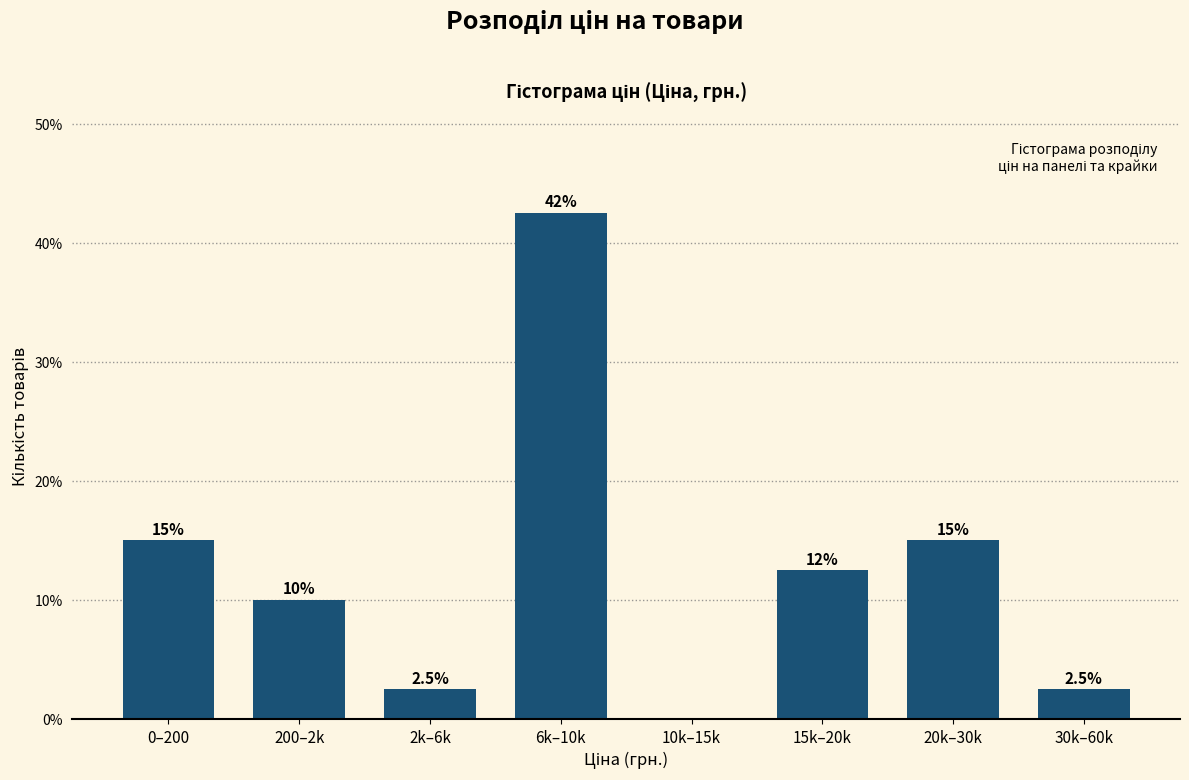

Reading left to right, what are all the values shown in this chart?

0–200=15.0	200–2k=10.0	2k–6k=2.5	6k–10k=42.5	10k–15k=0.0	15k–20k=12.5	20k–30k=15.0	30k–60k=2.5